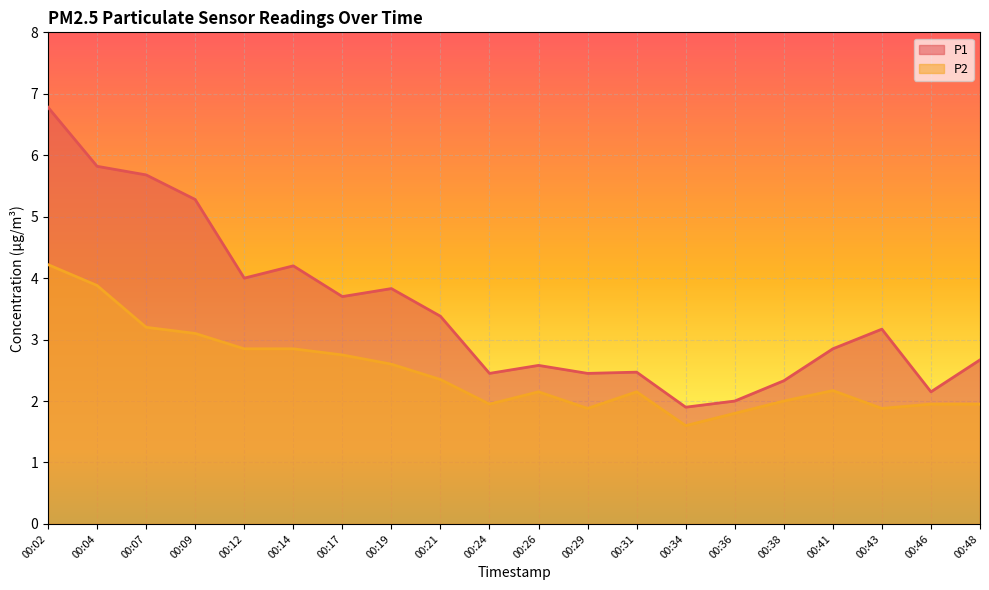

Which series has the largest total across all categories?

P1